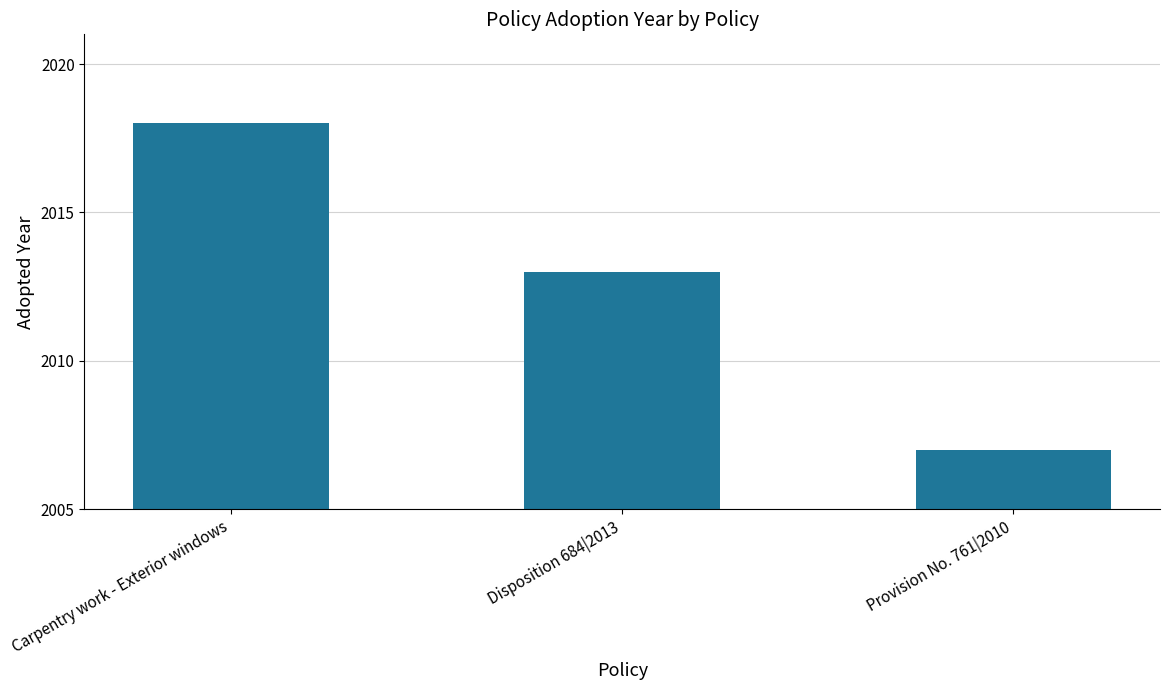

Which label corresponds to the largest value in the chart?

Carpentry work - Exterior windows